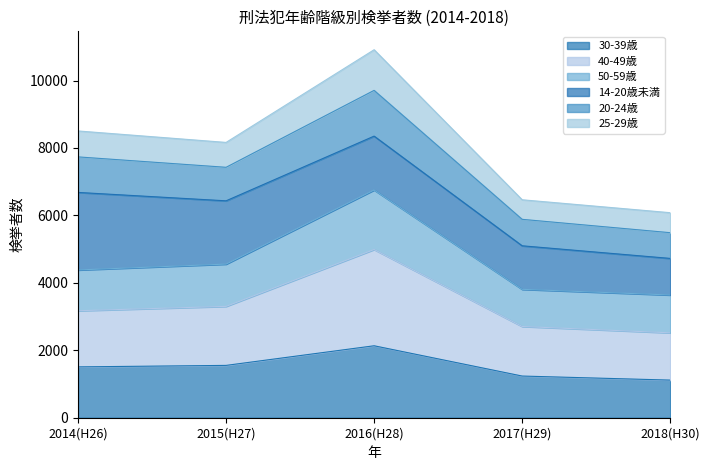

What is the total value across all series at 2018(H30)?

6081